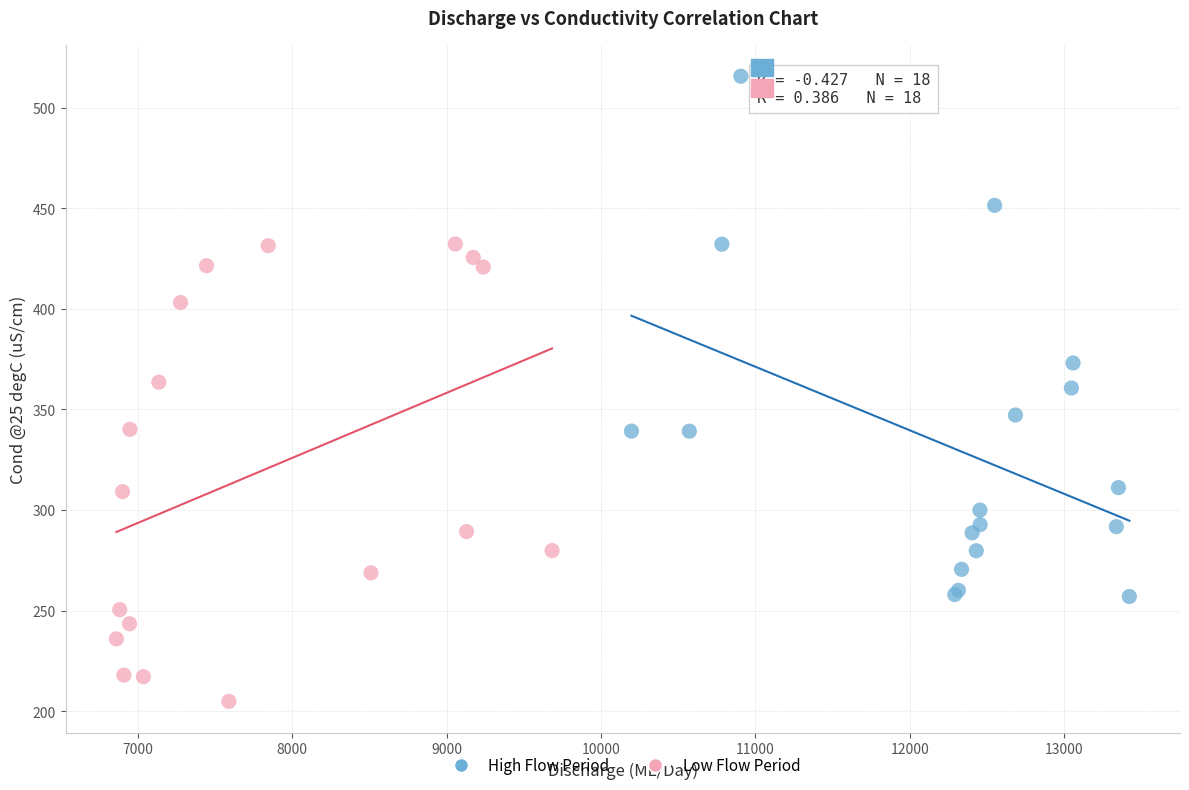

Which series has the largest Y range (max minus min)?

High Flow Period